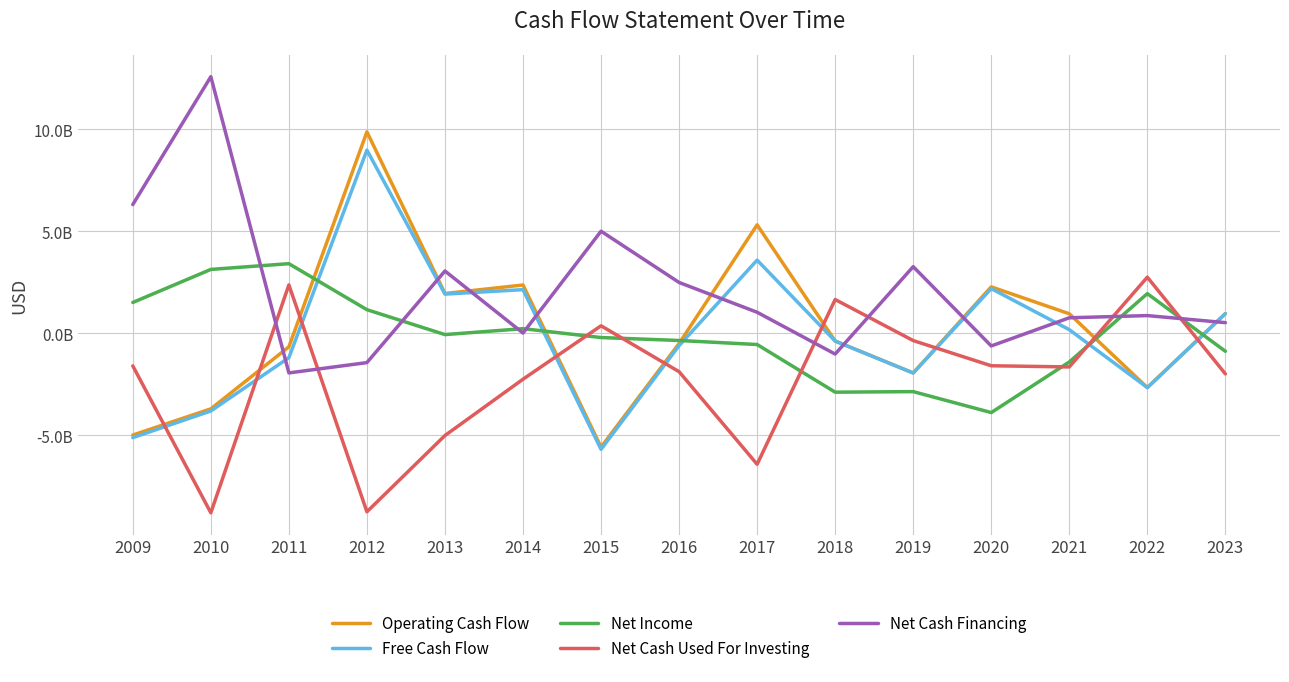

Rank the series at 2019 from highest to lowest value.

Net Cash Financing, Net Cash Used For Investing, Operating Cash Flow, Free Cash Flow, Net Income